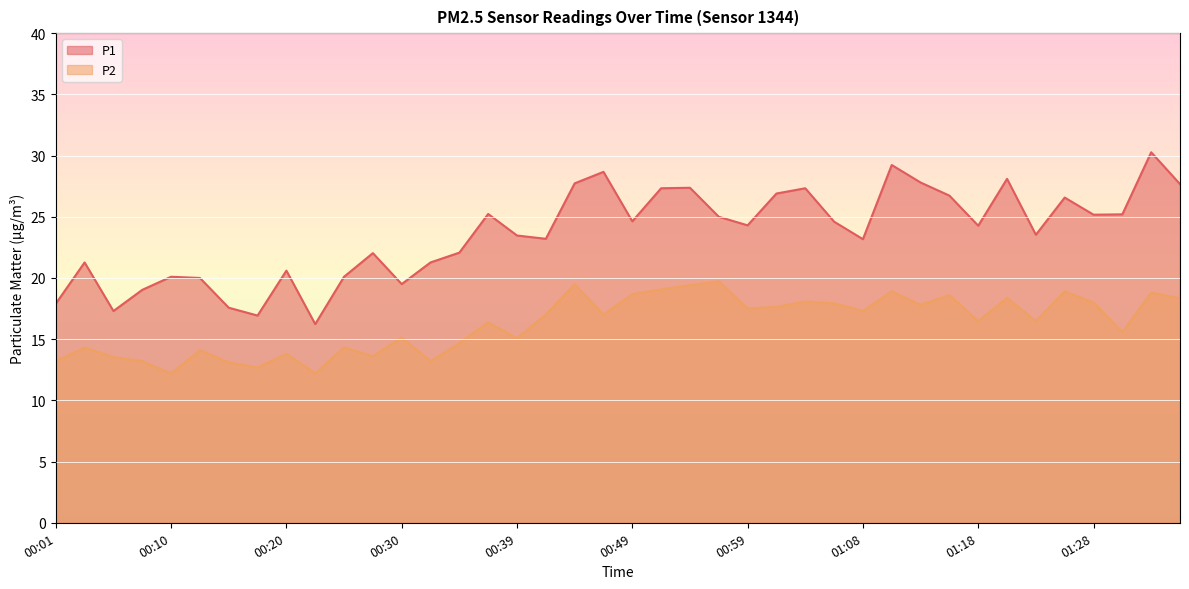

What is the smallest value displayed?

12.2